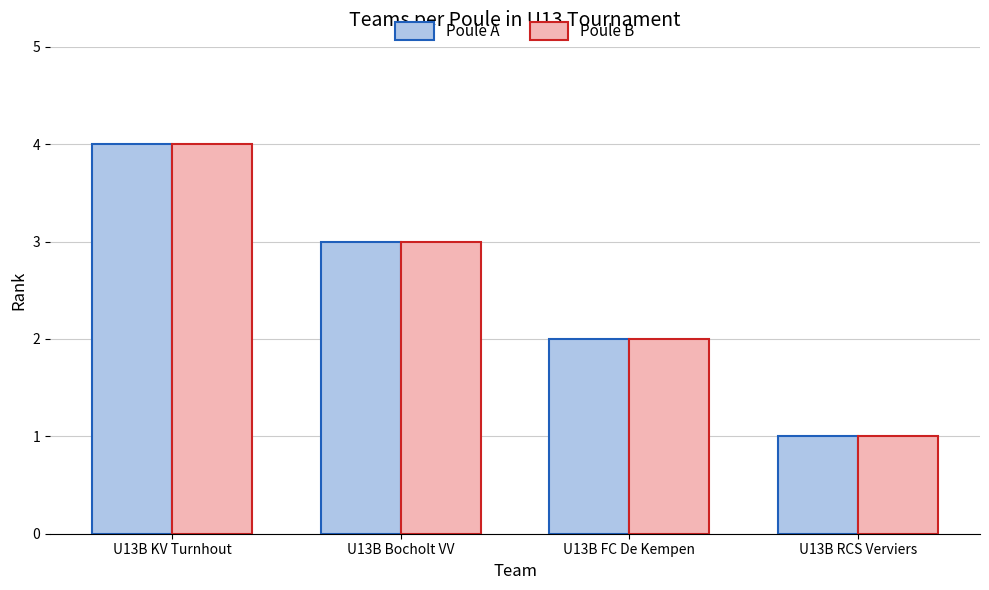

At which label is Poule A closest to 2?

U13B FC De Kempen